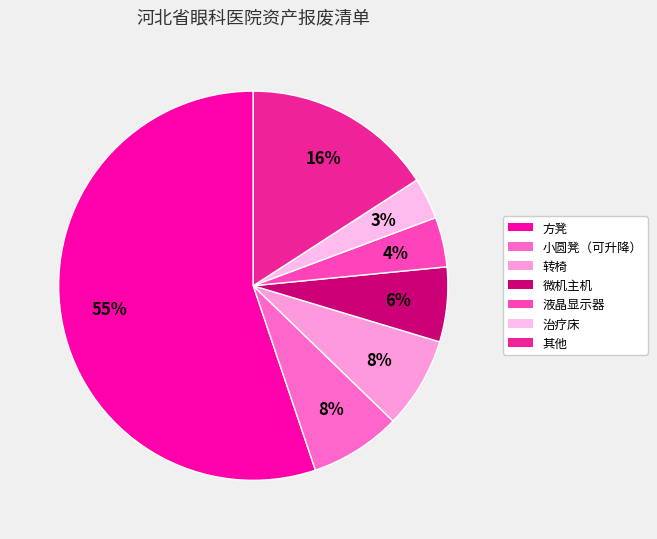

To the nearest percent, what portion does 液晶显示器 represent?

4%